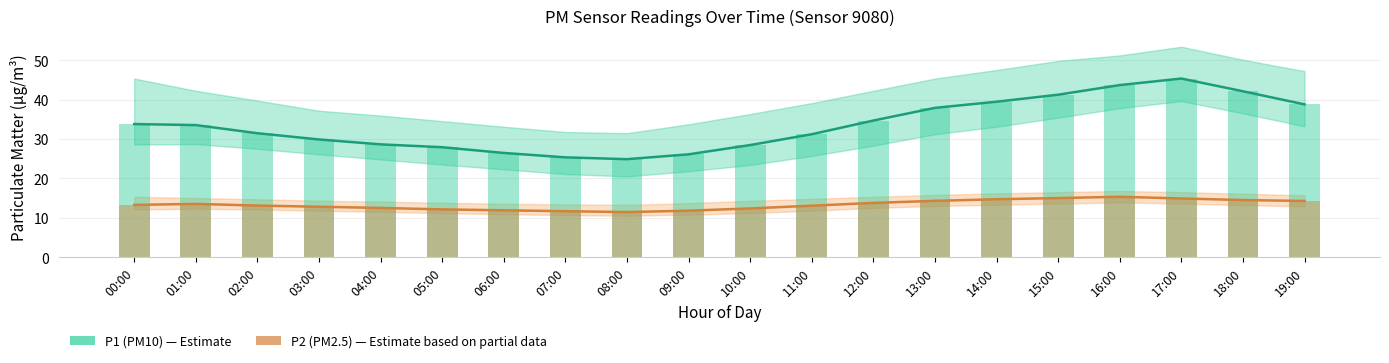

Is the value of P1 (PM10) at 04:00 greater than the value of P2 (PM2.5) at 02:00?

Yes